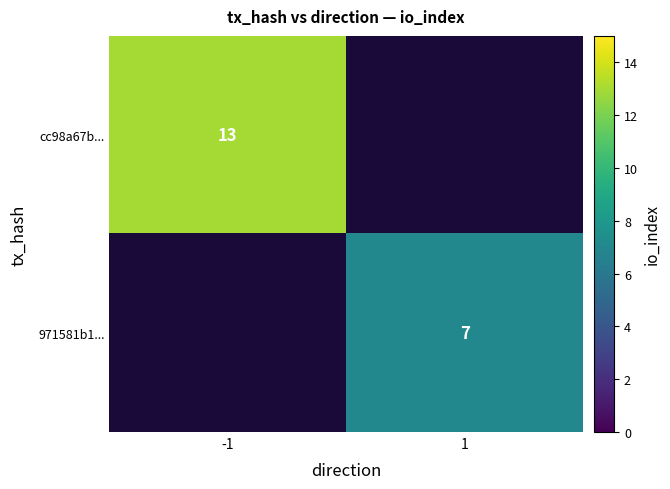

Which label corresponds to the largest value in the chart?

-1